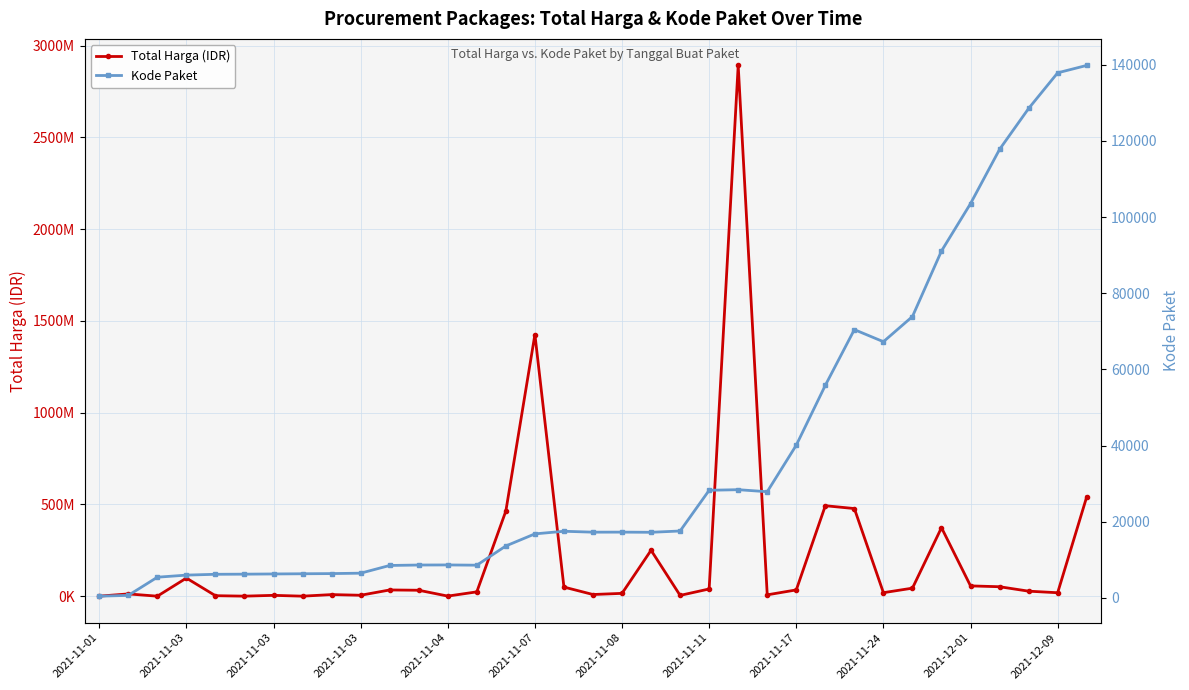

How many lines are shown in the chart?

2